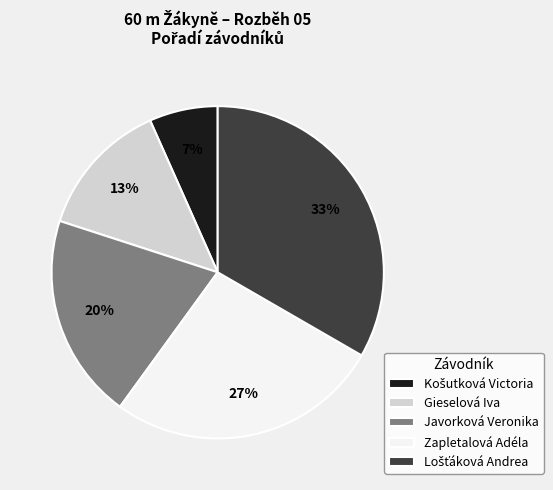

Combined, do Javorková Veronika and Zapletalová Adéla account for over 50%?

No